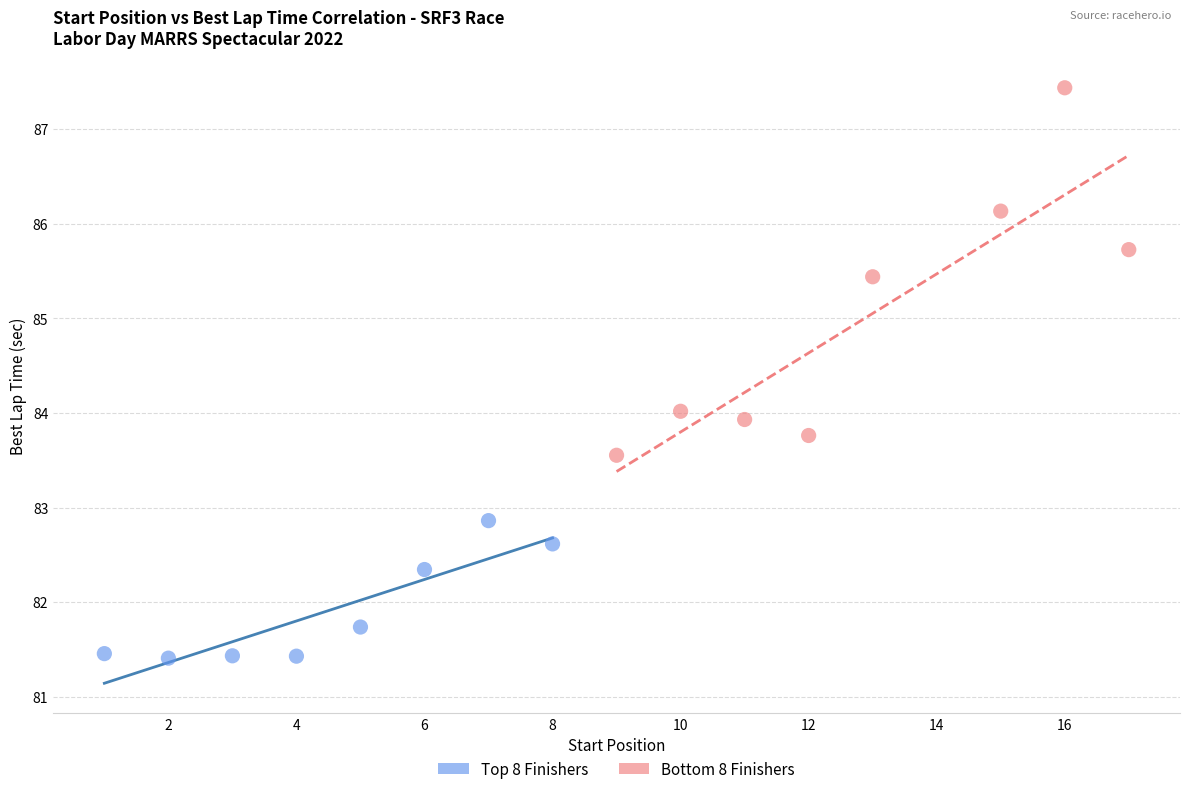

Which series contains the highest Y value?

Bottom 8 Finishers